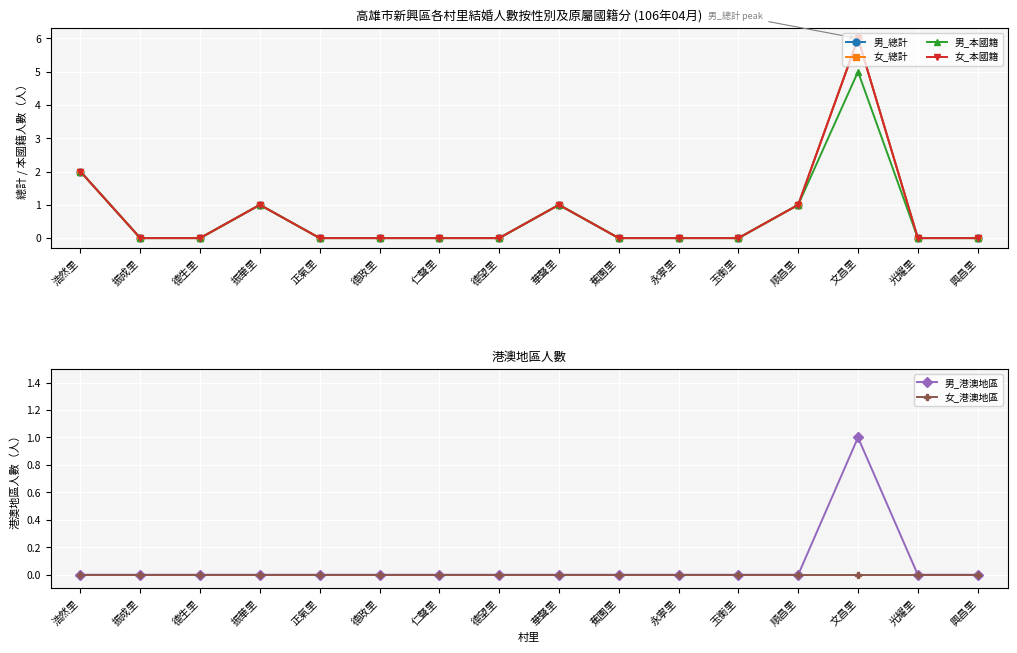

Reading left to right, extract all data points from this chart.

男_總計: 2	0	0	1	0	0	0	0	1	0	0	0	1	6	0	0
女_總計: 2	0	0	1	0	0	0	0	1	0	0	0	1	6	0	0
男_本國籍: 2	0	0	1	0	0	0	0	1	0	0	0	1	5	0	0
女_本國籍: 2	0	0	1	0	0	0	0	1	0	0	0	1	6	0	0
男_港澳地區: 0	0	0	0	0	0	0	0	0	0	0	0	0	1	0	0
女_港澳地區: 0	0	0	0	0	0	0	0	0	0	0	0	0	0	0	0